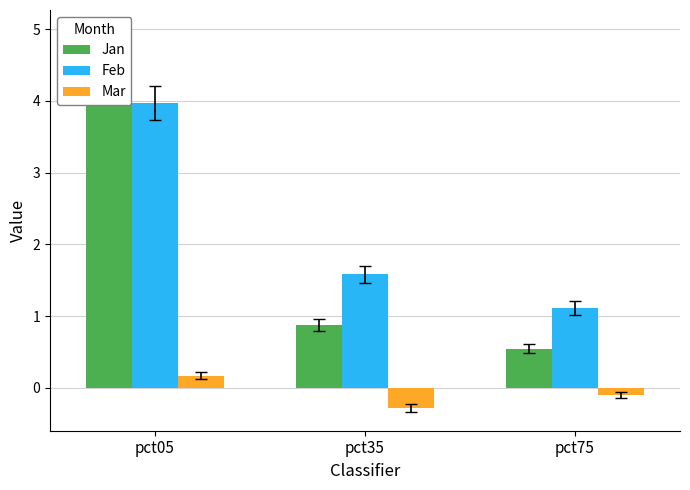

Is the value of Jan at pct05 greater than the value of Feb at pct35?

Yes